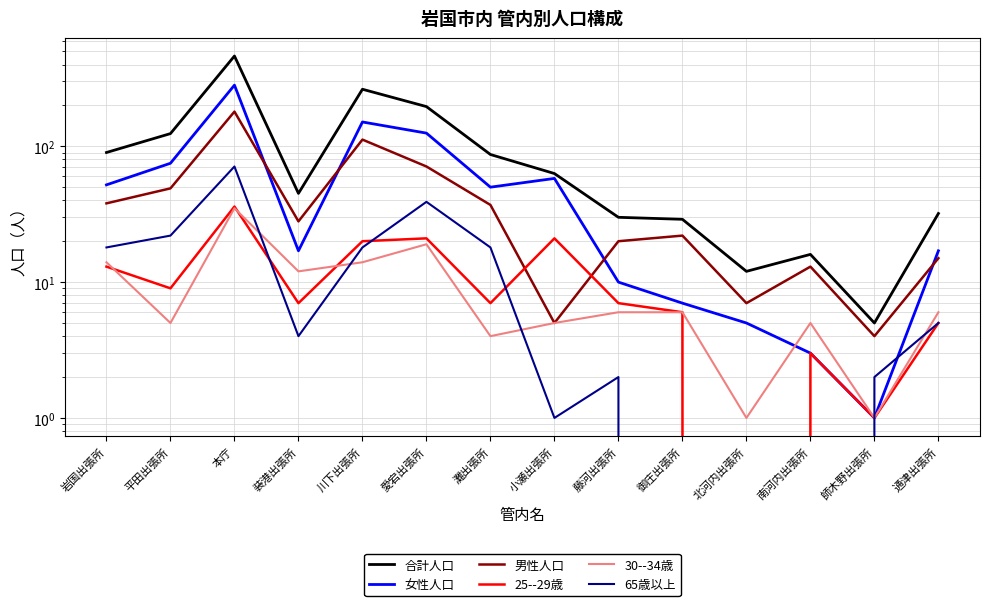

In 合計人口, how many points are higher than both neighbors (excluding endpoints)?

3